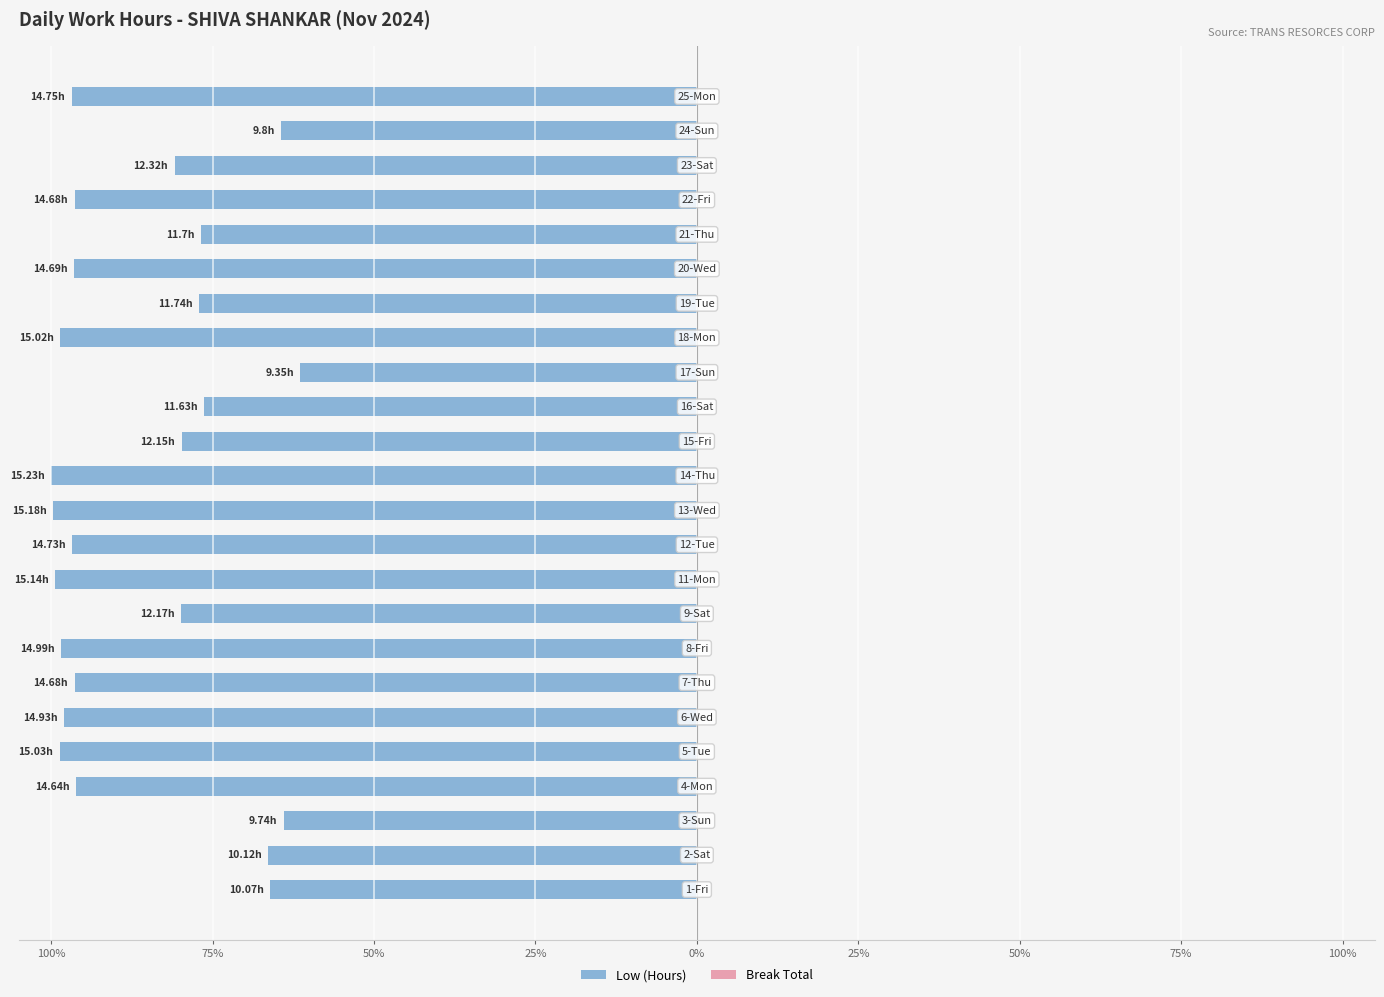

Does the chart contain any negative values?

Yes